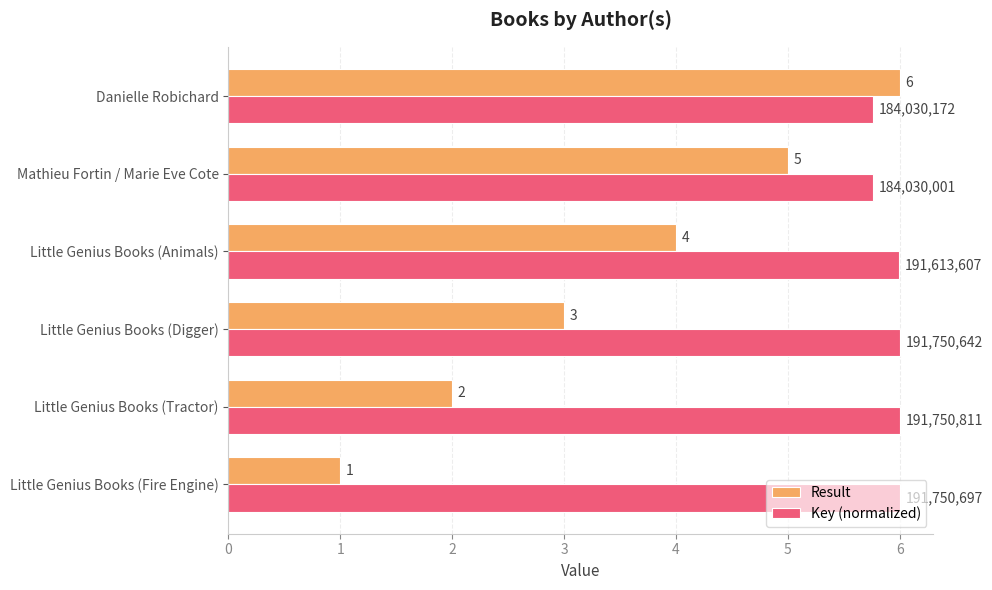

Which series has the widest spread of values?

Result